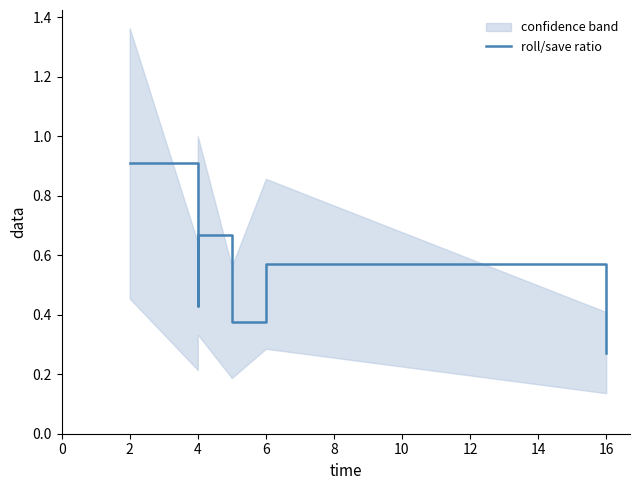

What is the average value?

0.5